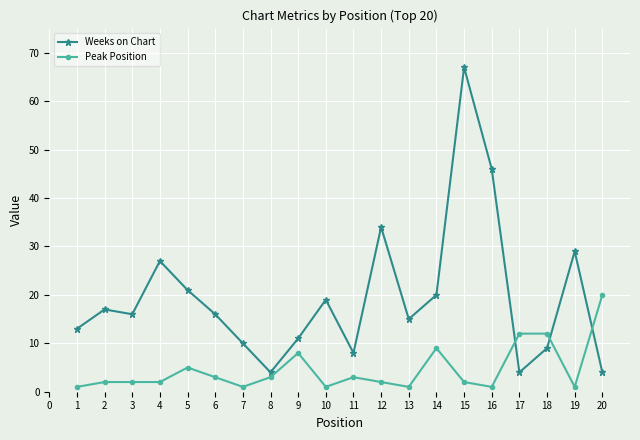

What are all the series names shown in the legend?

Weeks on Chart, Peak Position